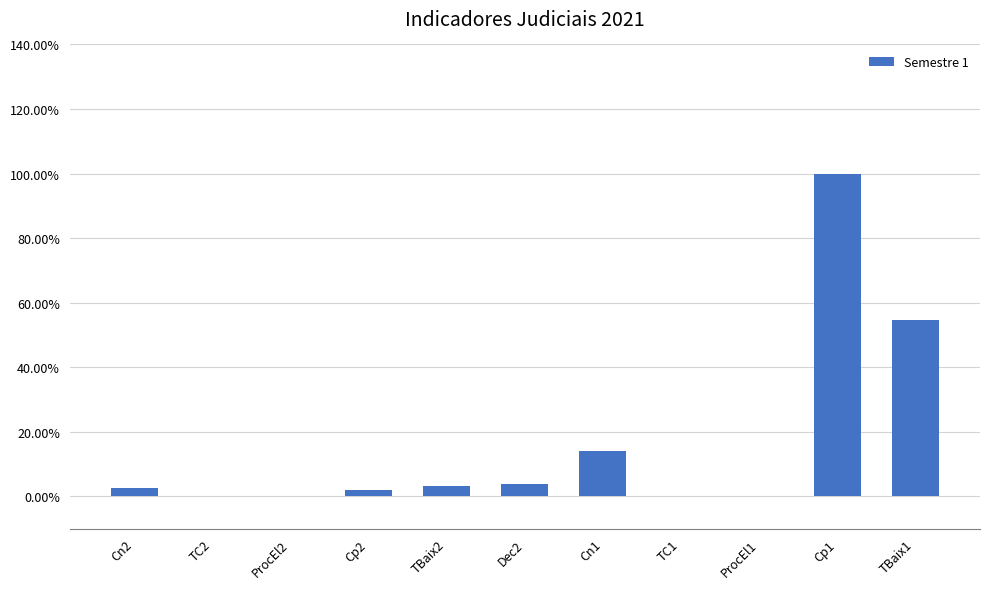

Rank the categories by value from lowest to highest.

TC2, TC1, ProcEl2, ProcEl1, Cp2, Cn2, TBaix2, Dec2, Cn1, TBaix1, Cp1